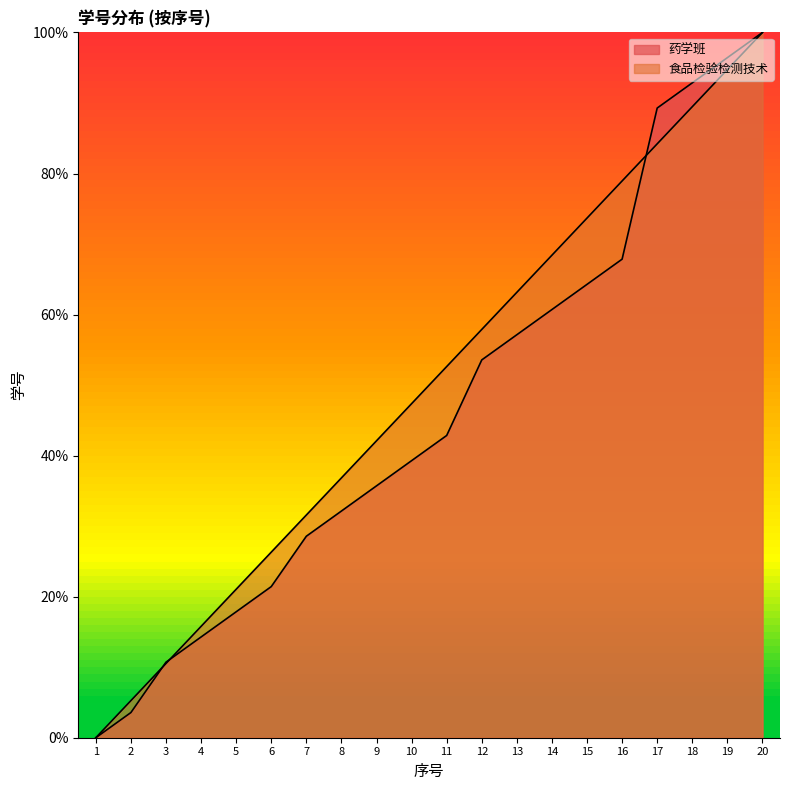

Read the 药学班 value at 2.

3.6